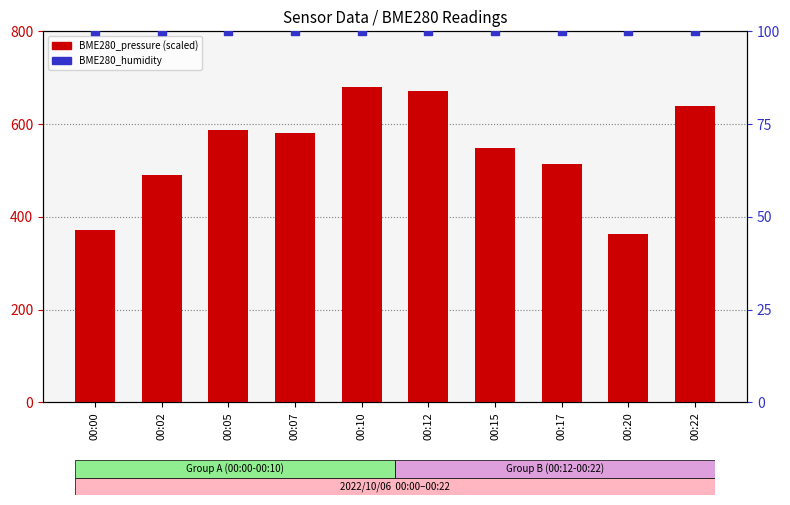

Is the value of BME280_pressure at 00:22 greater than the value of BME280_humidity at 00:17?

Yes